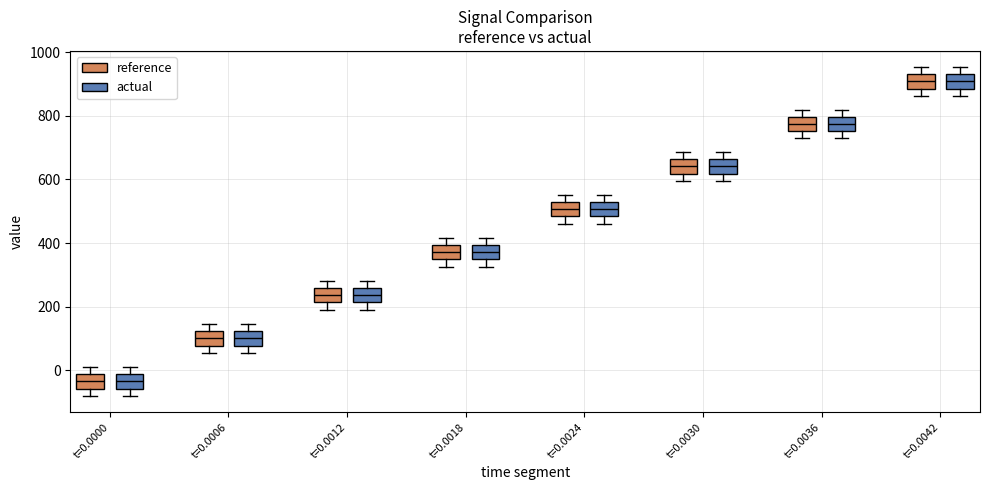

Reading left to right, transcribe this box plot: for each box, give where its median line is, the range the box spans, and where its two whiskers end, as read against the y-axis. The values are not printed on the chart, so give them approximately, as read against the axis.

t=0.0000 (reference): median -40, box -60 to -20, whiskers -80 to 20
t=0.0000 (actual): median -40, box -60 to -20, whiskers -80 to 20
t=0.0006 (reference): median 100, box 80 to 120, whiskers 60 to 140
t=0.0006 (actual): median 100, box 80 to 120, whiskers 60 to 140
t=0.0012 (reference): median 240, box 220 to 260, whiskers 200 to 280
t=0.0012 (actual): median 240, box 220 to 260, whiskers 200 to 280
t=0.0018 (reference): median 380, box 340 to 400, whiskers 320 to 420
t=0.0018 (actual): median 380, box 340 to 400, whiskers 320 to 420
t=0.0024 (reference): median 500, box 480 to 520, whiskers 460 to 560
t=0.0024 (actual): median 500, box 480 to 520, whiskers 460 to 560
t=0.0030 (reference): median 640, box 620 to 660, whiskers 600 to 680
t=0.0030 (actual): median 640, box 620 to 660, whiskers 600 to 680
t=0.0036 (reference): median 780, box 760 to 800, whiskers 740 to 820
t=0.0036 (actual): median 780, box 760 to 800, whiskers 740 to 820
t=0.0042 (reference): median 900, box 880 to 940, whiskers 860 to 960
t=0.0042 (actual): median 900, box 880 to 940, whiskers 860 to 960